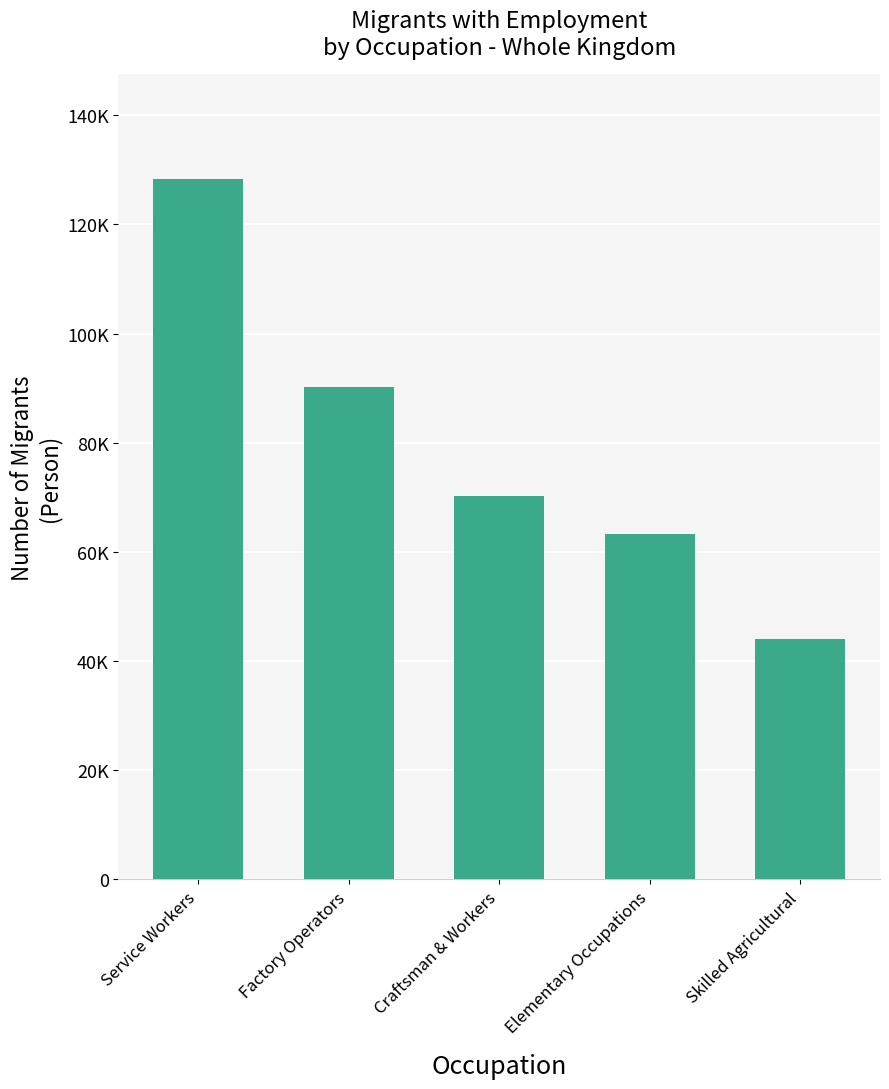

What position from the right is Elementary Occupations?

2